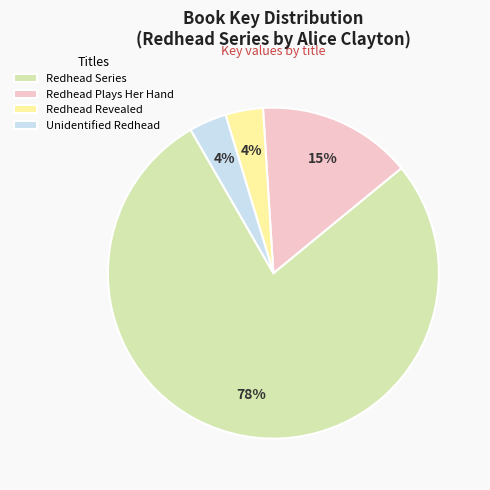

Count the number of slices in the pie.

4